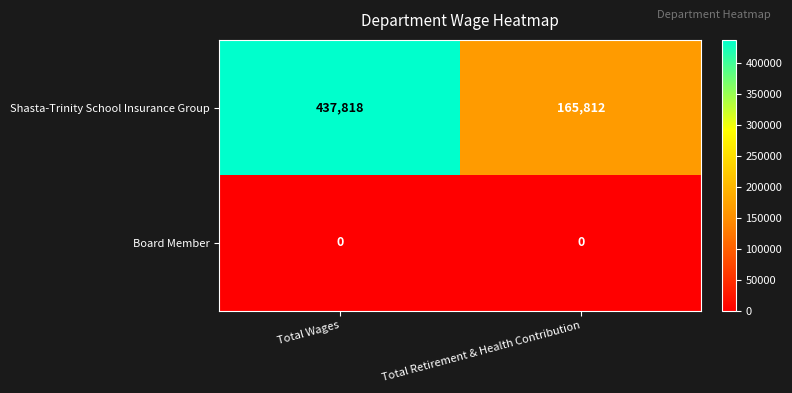

How many categories are shown in the chart?

2